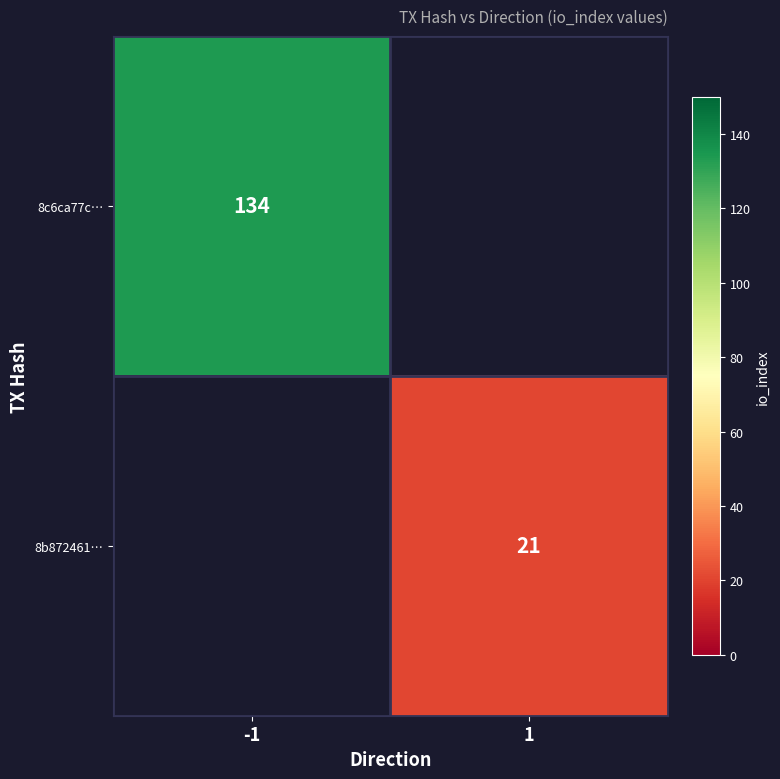

Which category has the lowest value across all series?

1